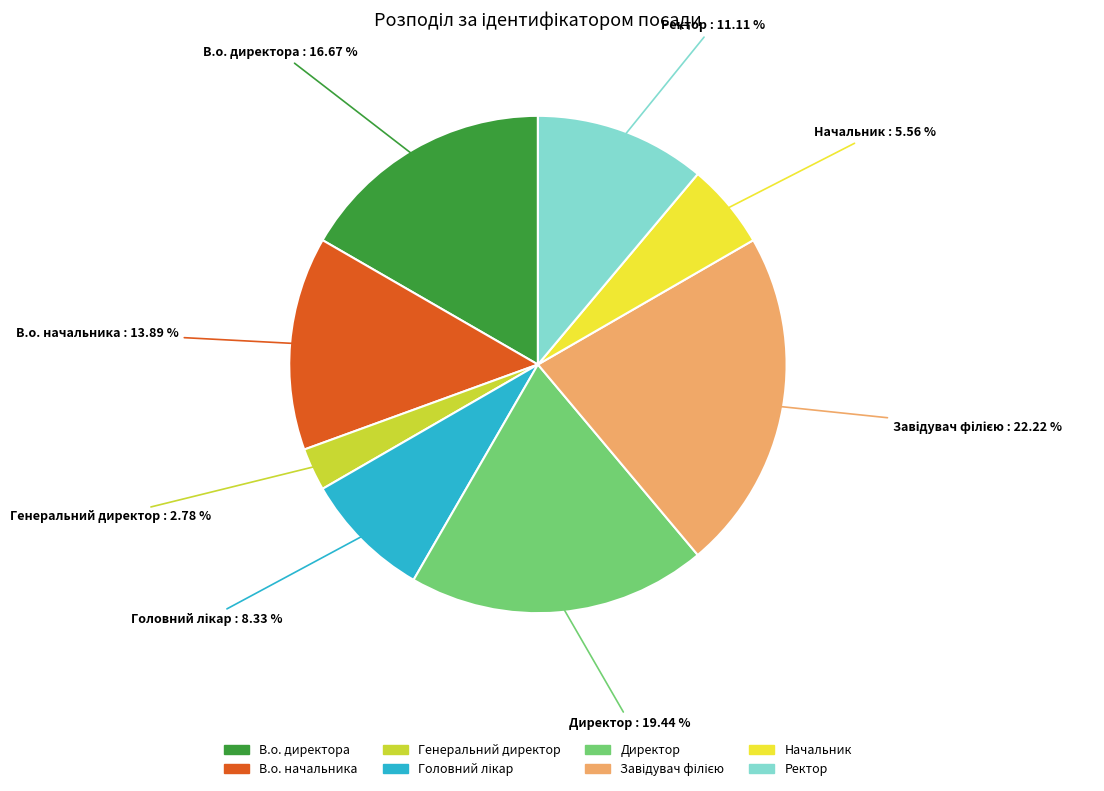

Is Директор the majority of the pie?

No